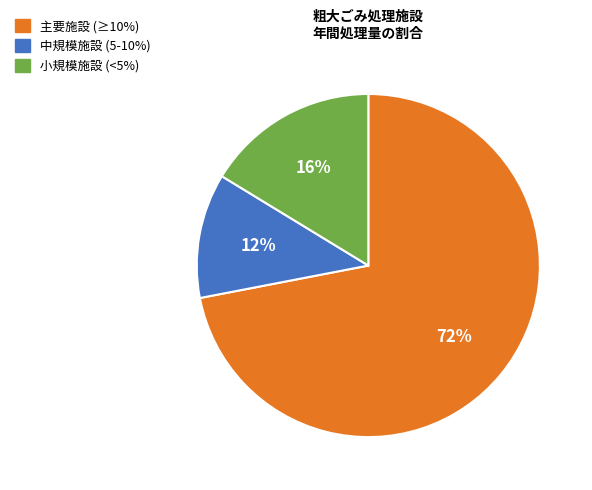

Does any single category account for the majority?

Yes